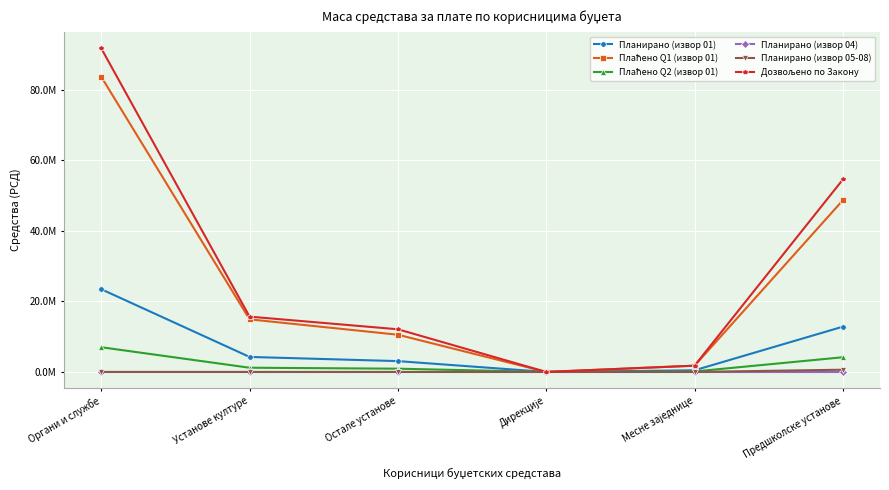

Does the chart have visible grid lines?

Yes